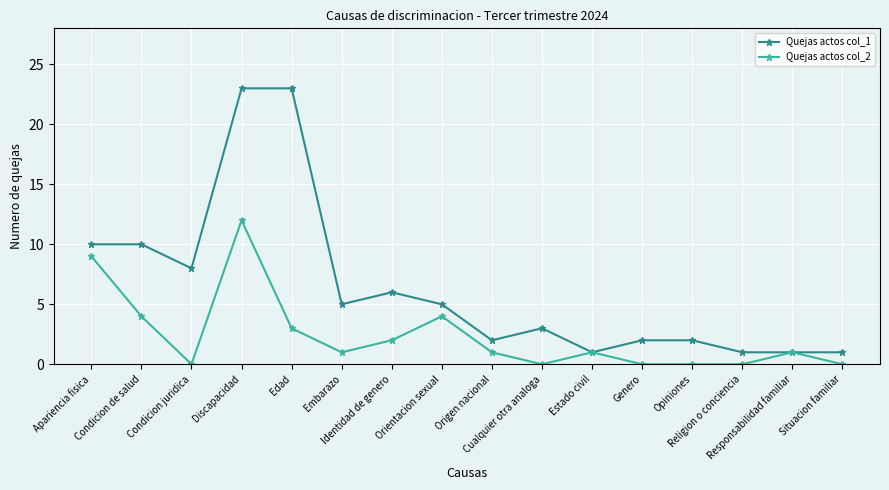

Which series has the largest total across all categories?

Quejas actos col_1